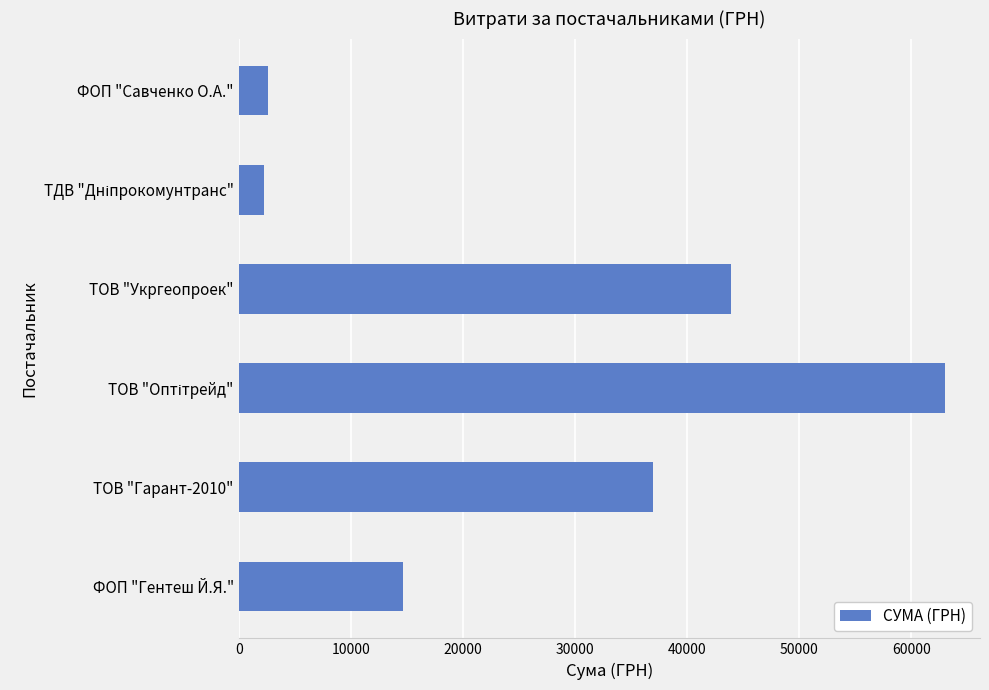

Are the bars grouped side by side (vs. stacked)?

No